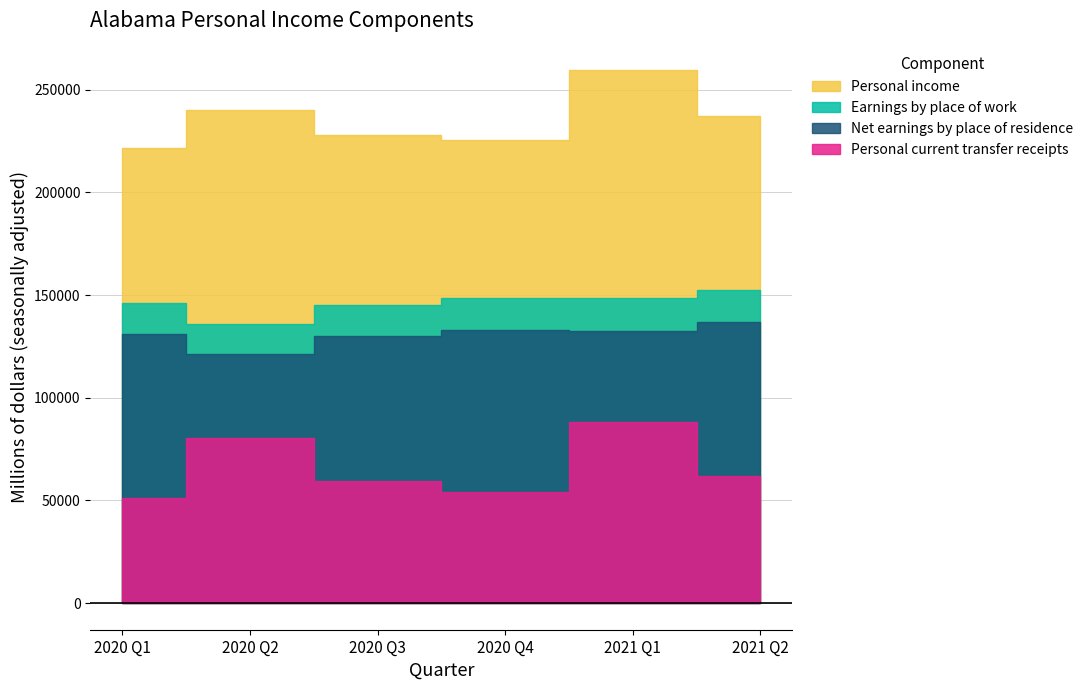

How many series are shown in this chart?

4